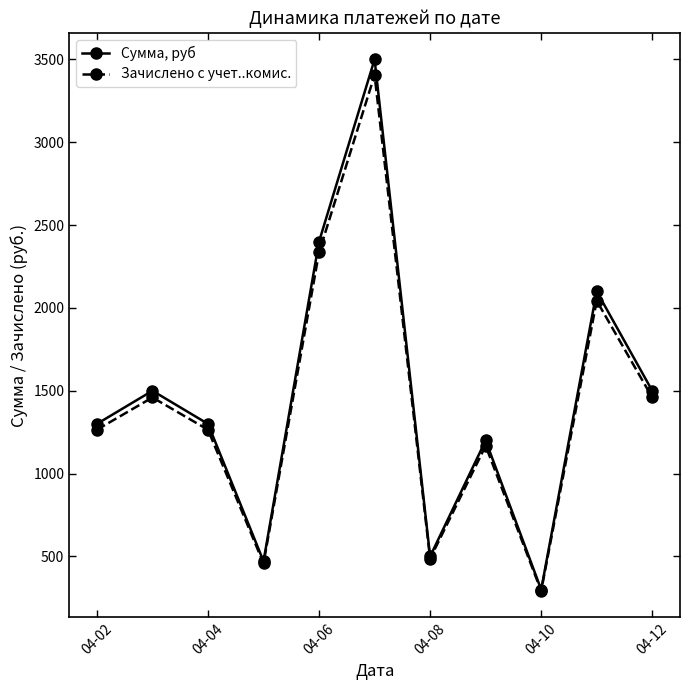

What is the difference between the maximum and minimum values in the Зачислено с учет..комис. series?

3113.6